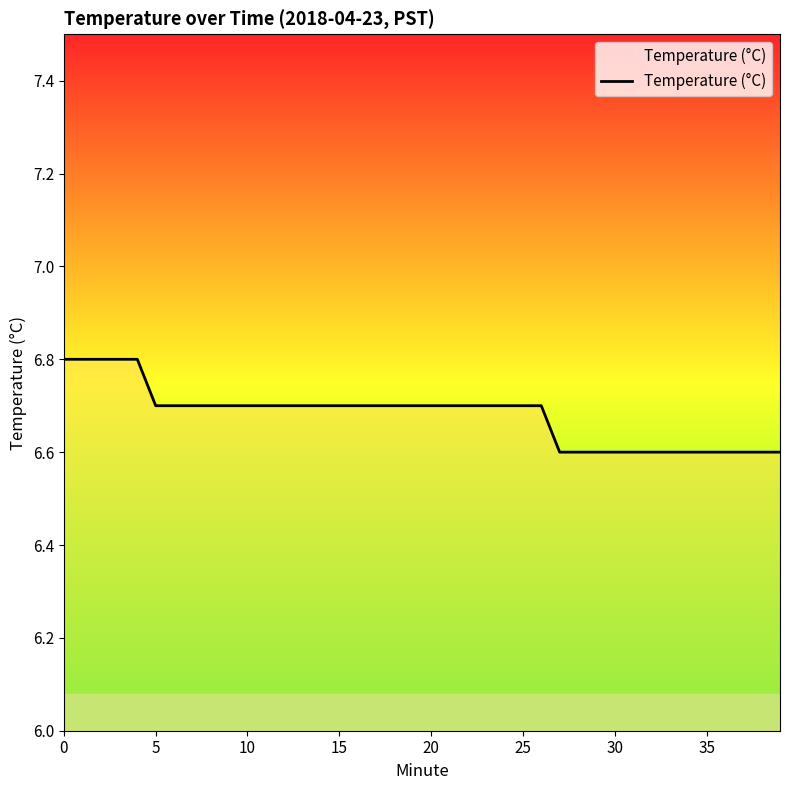

What is the smallest value displayed?

6.6